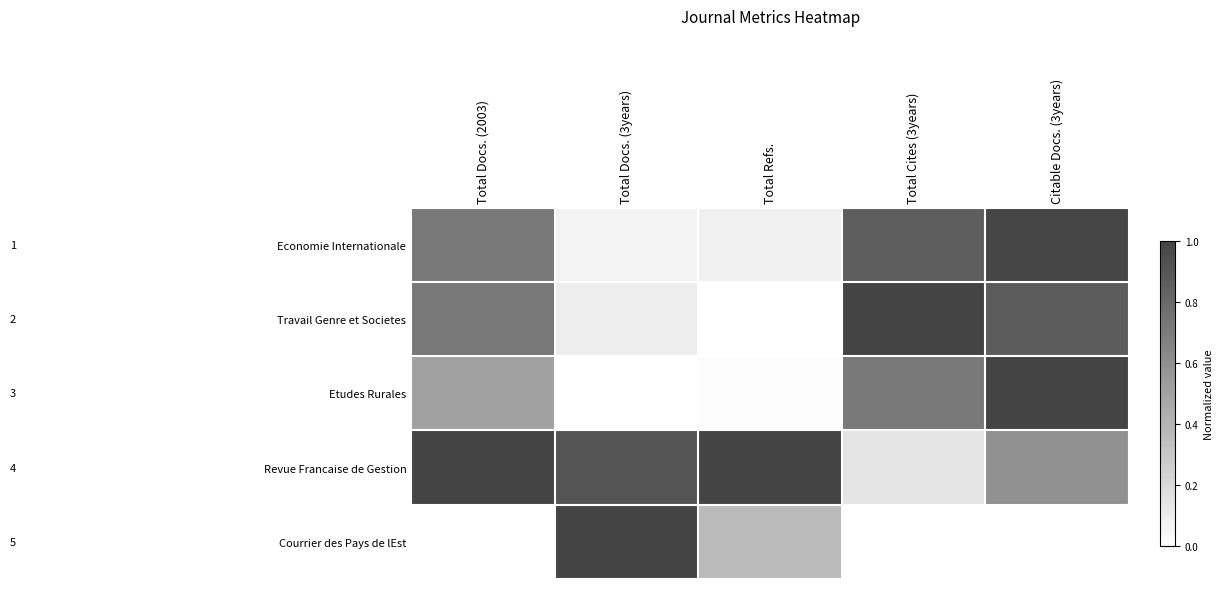

Reading left to right, what are all the values shown in this chart?

Economie Internationale: Total Docs. (2003)=0.7	Total Docs. (3years)=0.1	Total Refs.=0.1	Total Cites (3years)=0.9	Citable Docs. (3years)=1.0
Travail Genre et Societes: Total Docs. (2003)=0.7	Total Docs. (3years)=0.1	Total Refs.=0.0	Total Cites (3years)=1.0	Citable Docs. (3years)=0.9
Etudes Rurales: Total Docs. (2003)=0.5	Total Docs. (3years)=0.0	Total Refs.=0.0	Total Cites (3years)=0.7	Citable Docs. (3years)=1.0
Revue Francaise de Gestion: Total Docs. (2003)=1.0	Total Docs. (3years)=0.9	Total Refs.=1.0	Total Cites (3years)=0.1	Citable Docs. (3years)=0.6
Courrier des Pays de lEst: Total Docs. (2003)=0.0	Total Docs. (3years)=1.0	Total Refs.=0.4	Total Cites (3years)=0.0	Citable Docs. (3years)=0.0